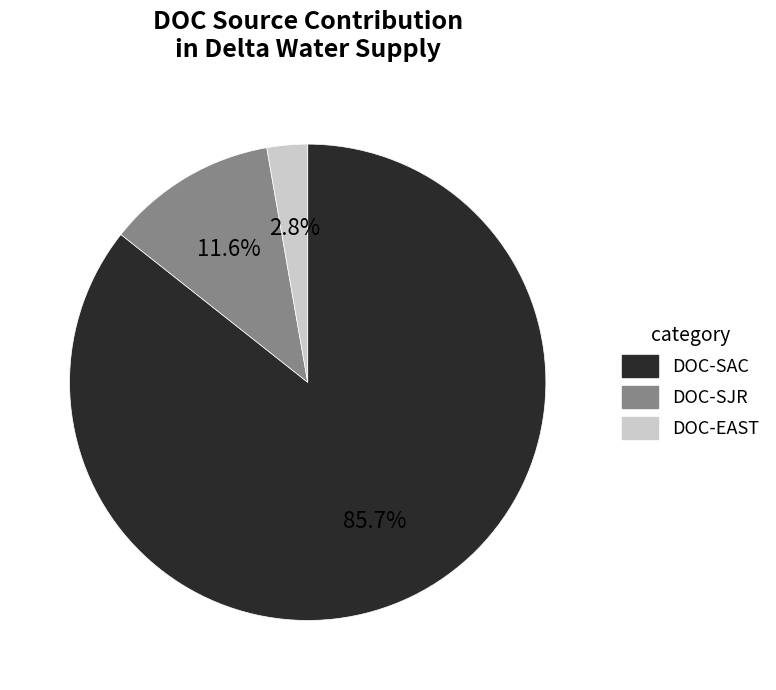

To the nearest percent, what is the difference between the largest and smallest slice percentages?

83%